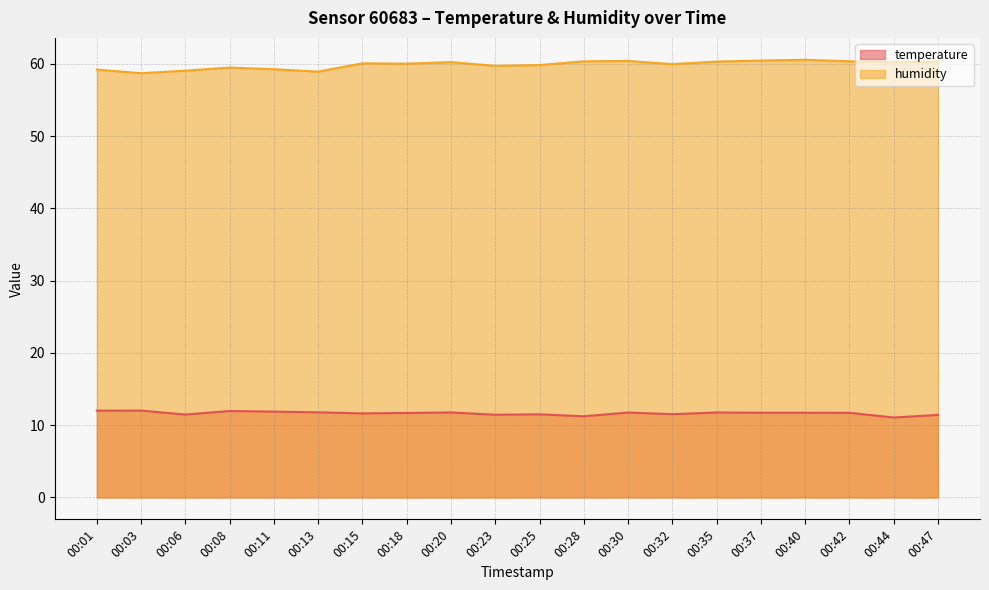

The temperature series shows 17.1 at 00:20. True or false?

False